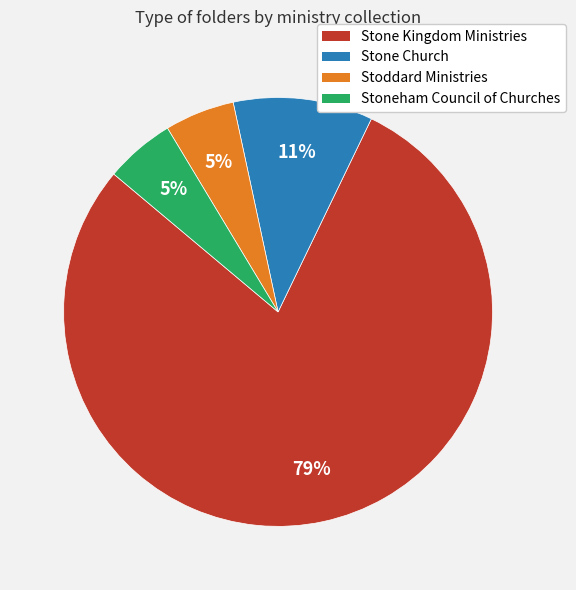

Which category has the biggest portion of the pie?

Stone Kingdom Ministries